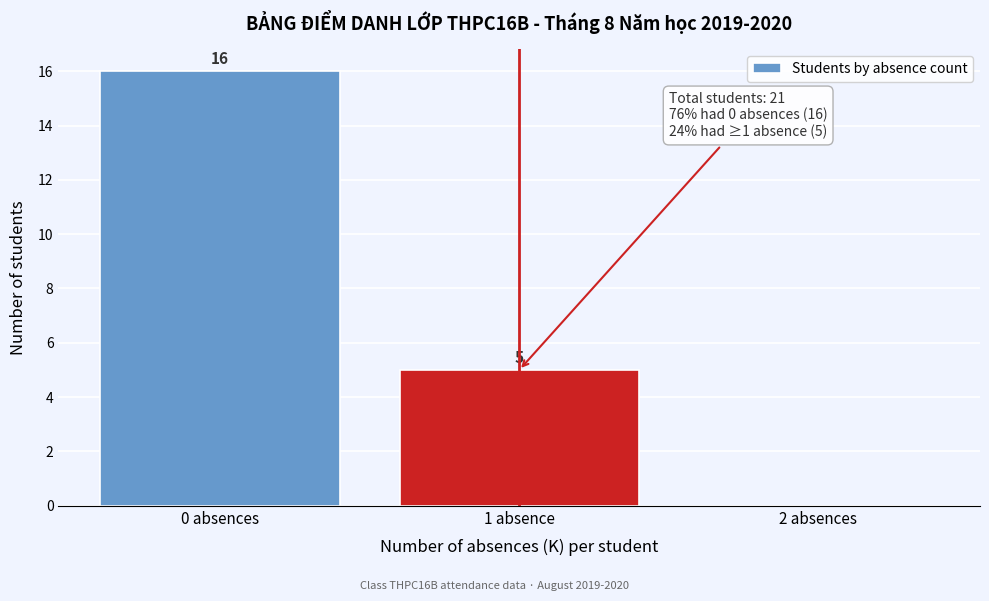

Reading left to right, what are all the values shown in this chart?

0 absences=16	1 absence=5	2 absences=0